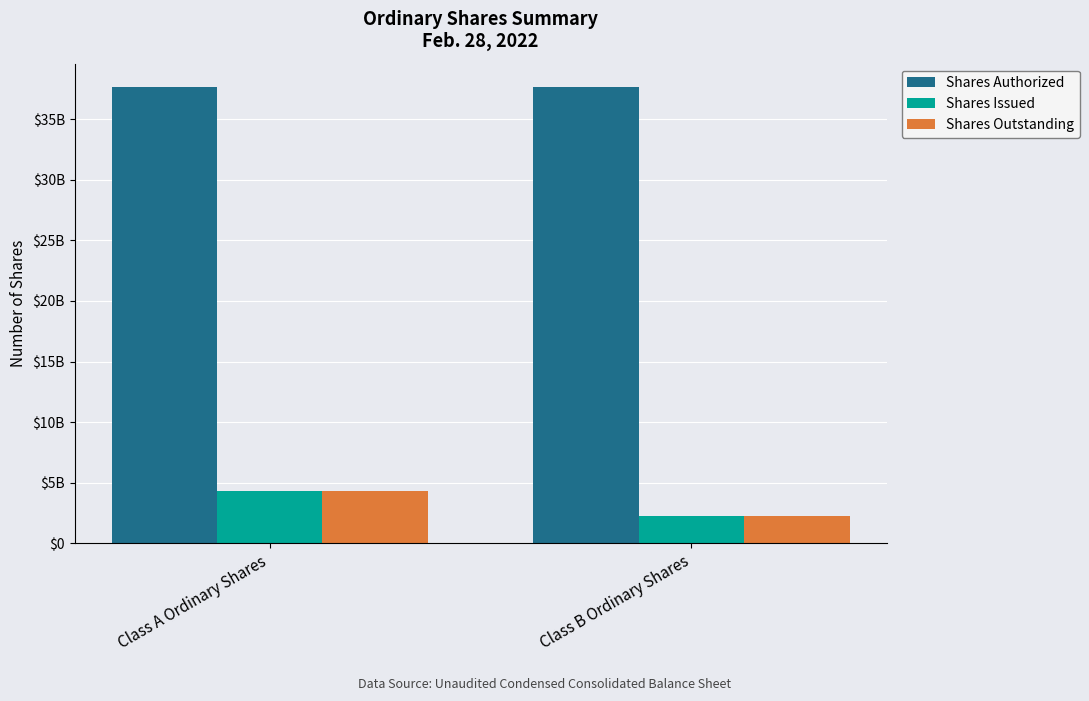

Are the bars horizontal?

No